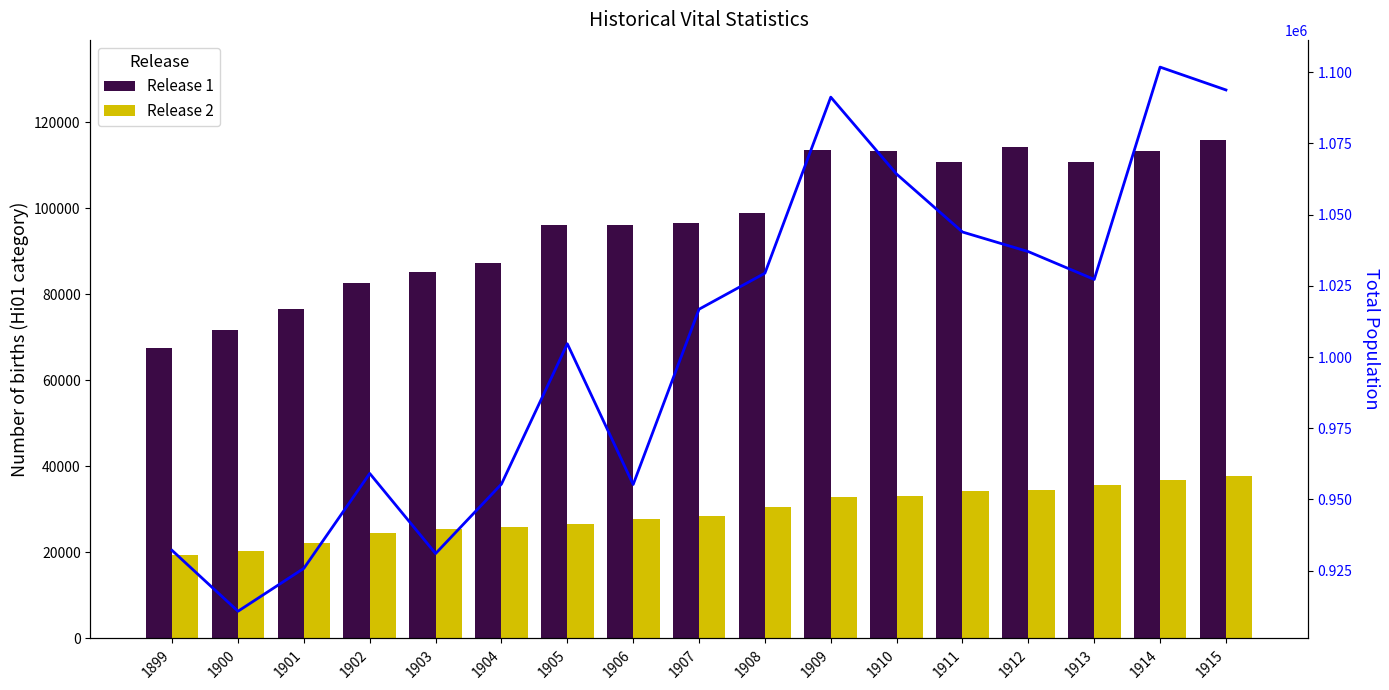

What value does the Total Population series have at 1905?

1004661